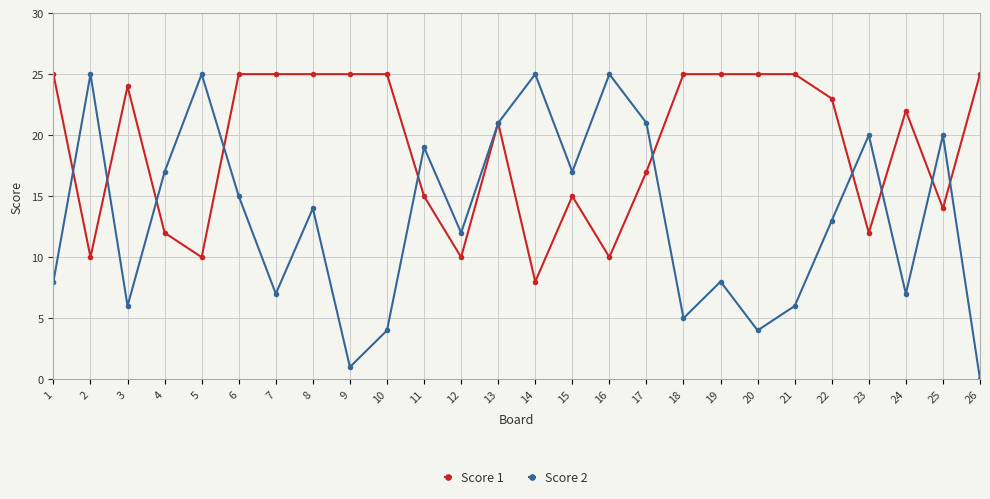

What value does the Score 1 series have at 3, to the nearest 10?

20